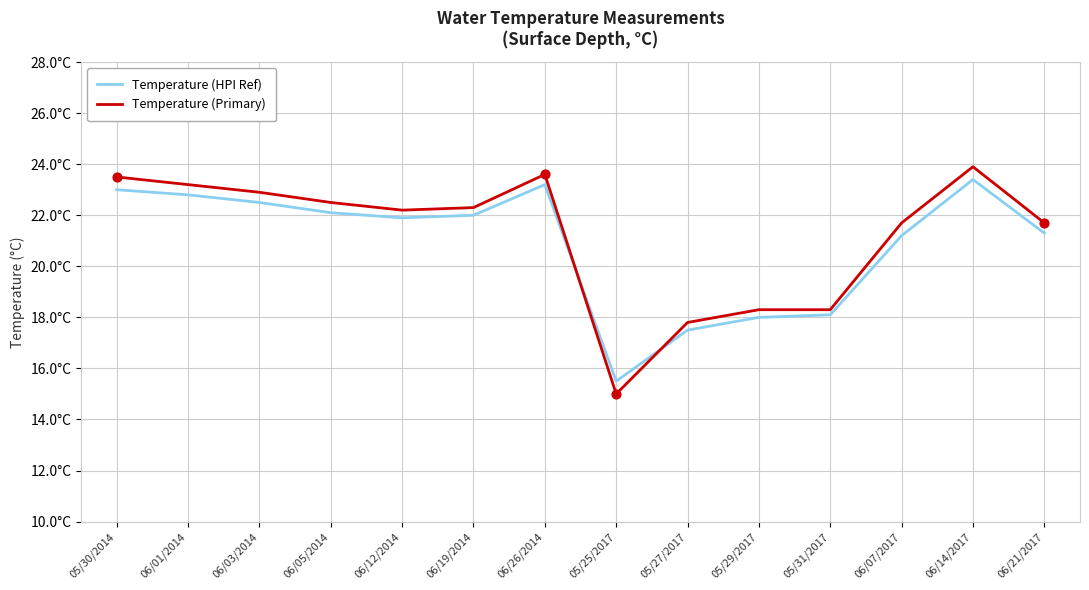

Which series has the largest total across all categories?

Temperature (Primary)